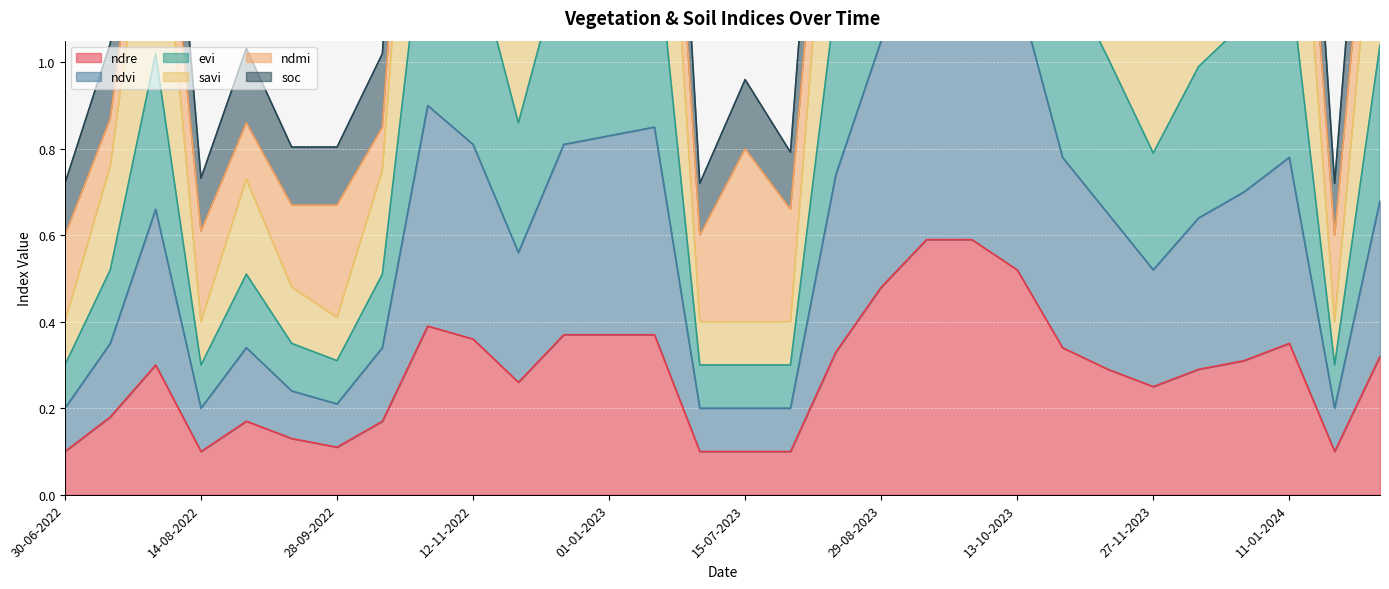

At which category is the sum across all series the highest?

13-09-2023